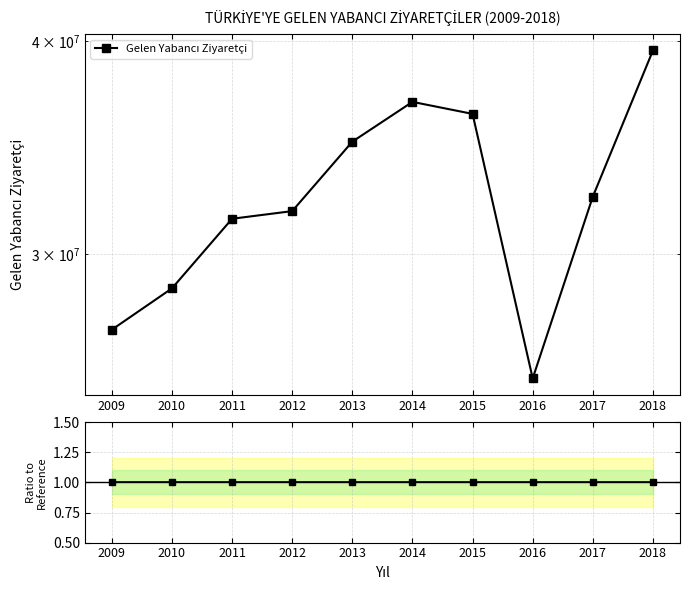

What is the minimum value shown in the chart?

25352213